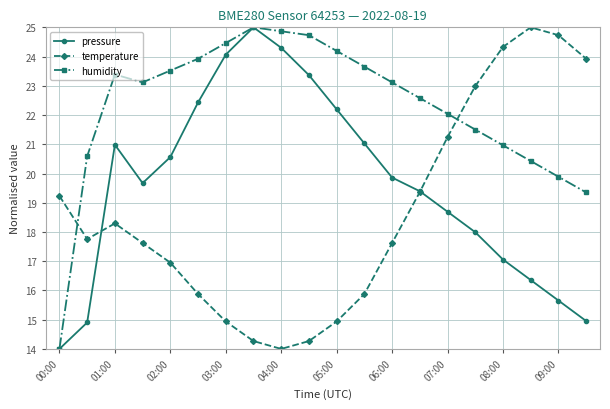

Rank the series by their average value, from lowest to highest.

temperature, pressure, humidity